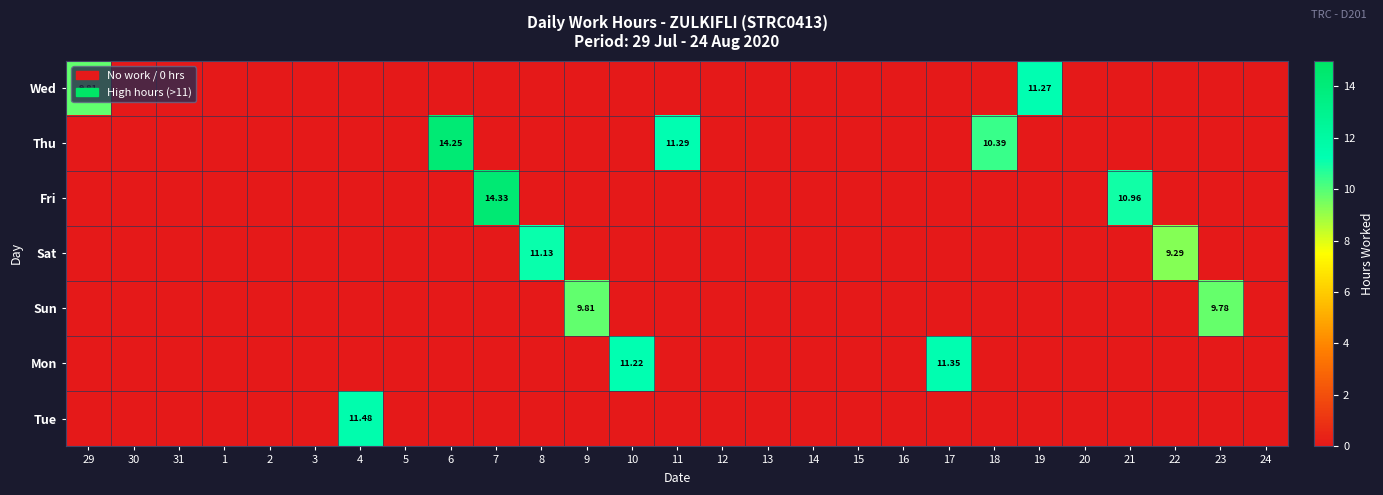

List the labels in order of Sun value, smallest first.

29, 30, 31, 1, 2, 3, 4, 5, 6, 7, 8, 10, 11, 12, 13, 14, 15, 16, 17, 18, 19, 20, 21, 22, 24, 23, 9